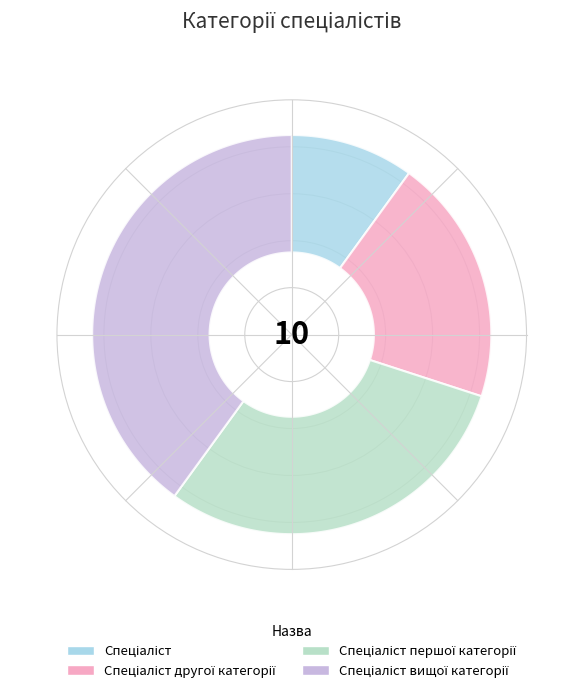

The Спеціаліст вищої категорії slice represents 40% of the pie. True or false?

True